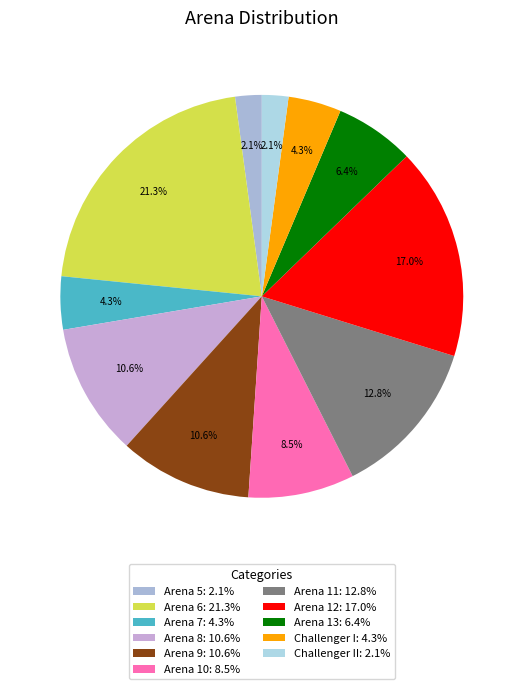

Which category has the smallest portion of the pie?

Arena 5